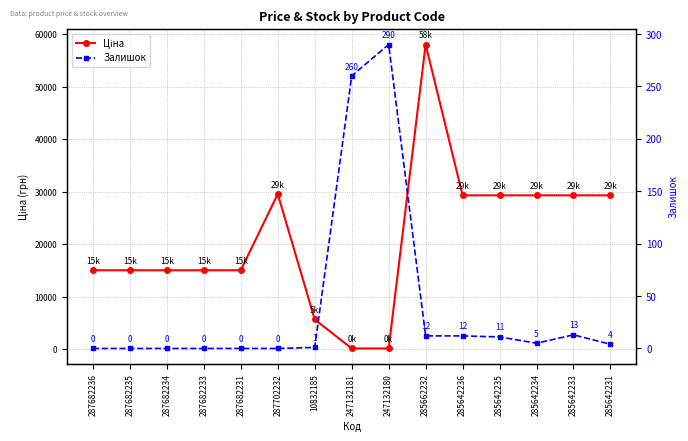

Rank the series by their maximum value, from highest to lowest.

Ціна, Залишок